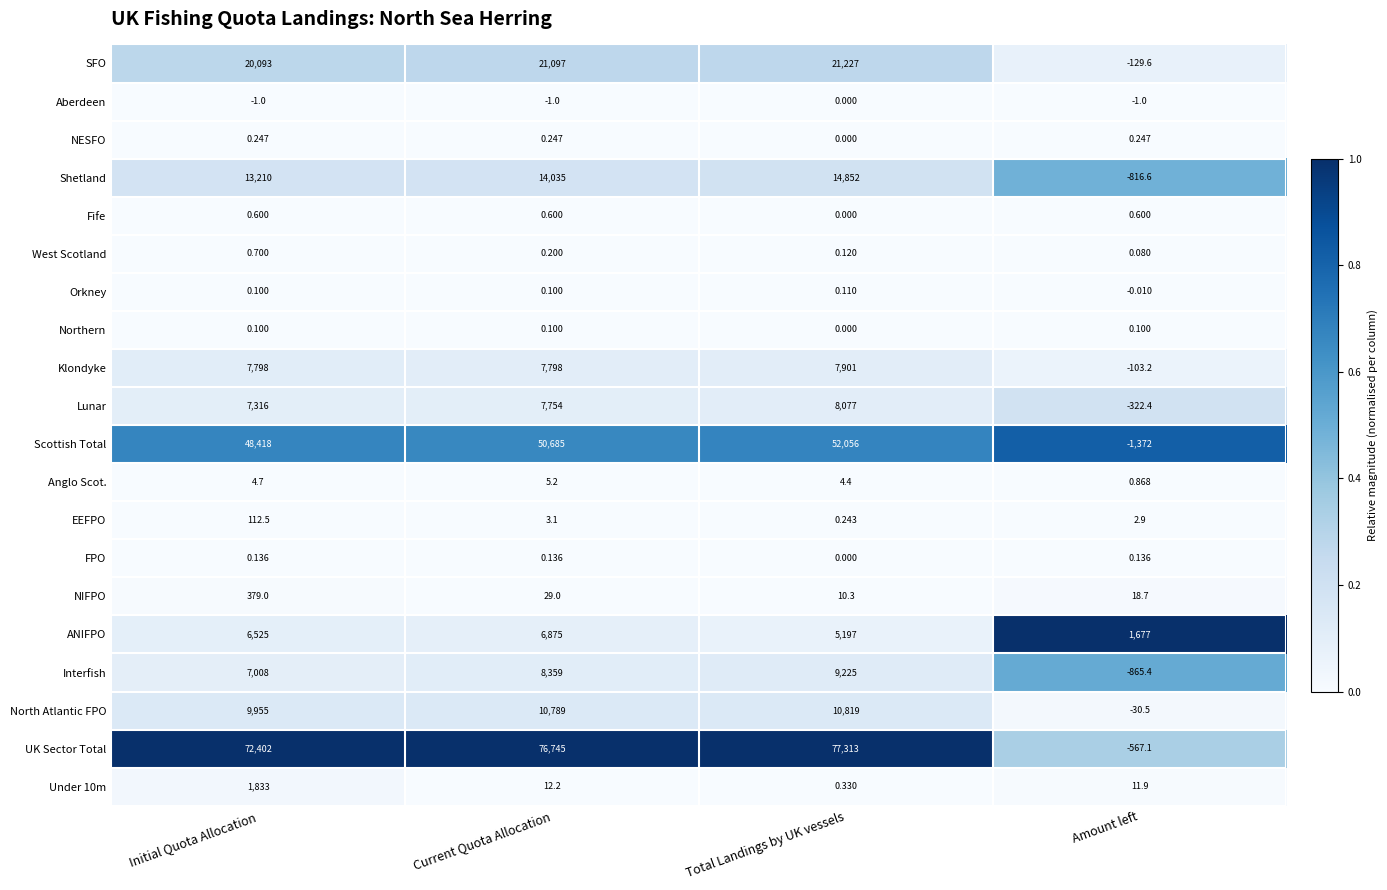

At which label is North Atlantic FPO closest to 5394?

Initial Quota Allocation